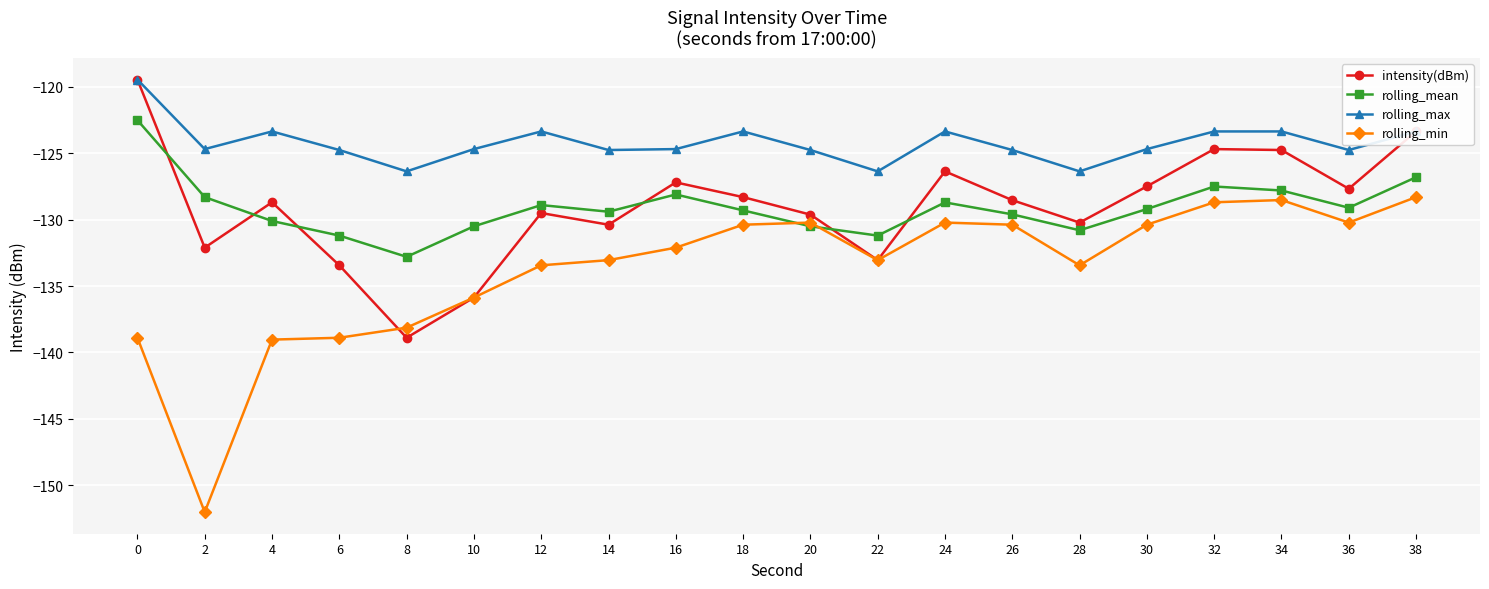

At 8, list the series in order from smallest to largest.

intensity(dBm), rolling_min, rolling_mean, rolling_max